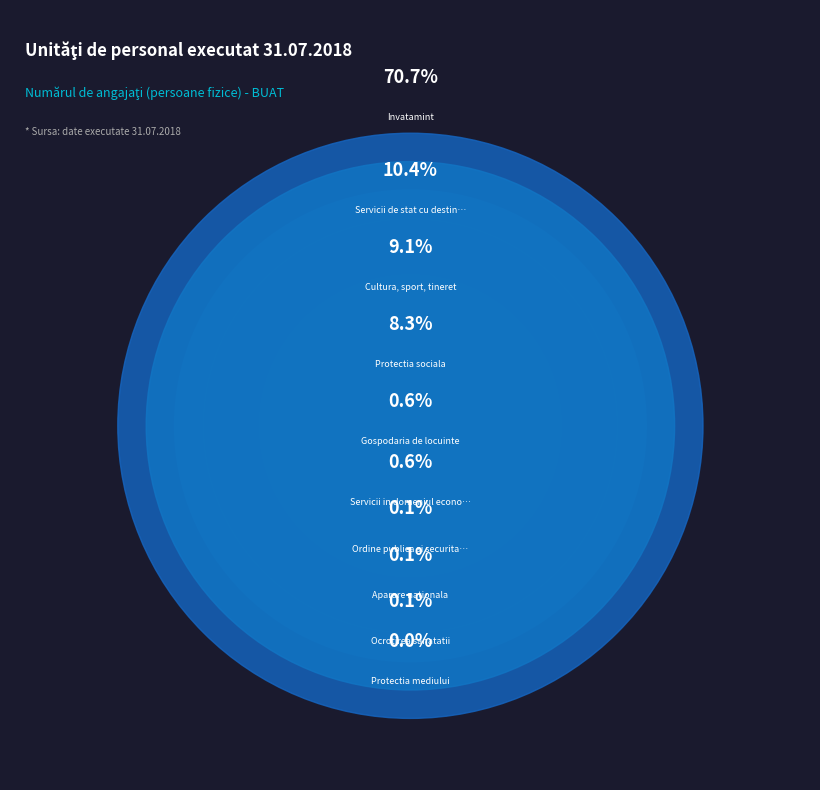

Between Invatamint and Cultura, sport, tineret, which is larger?

Invatamint